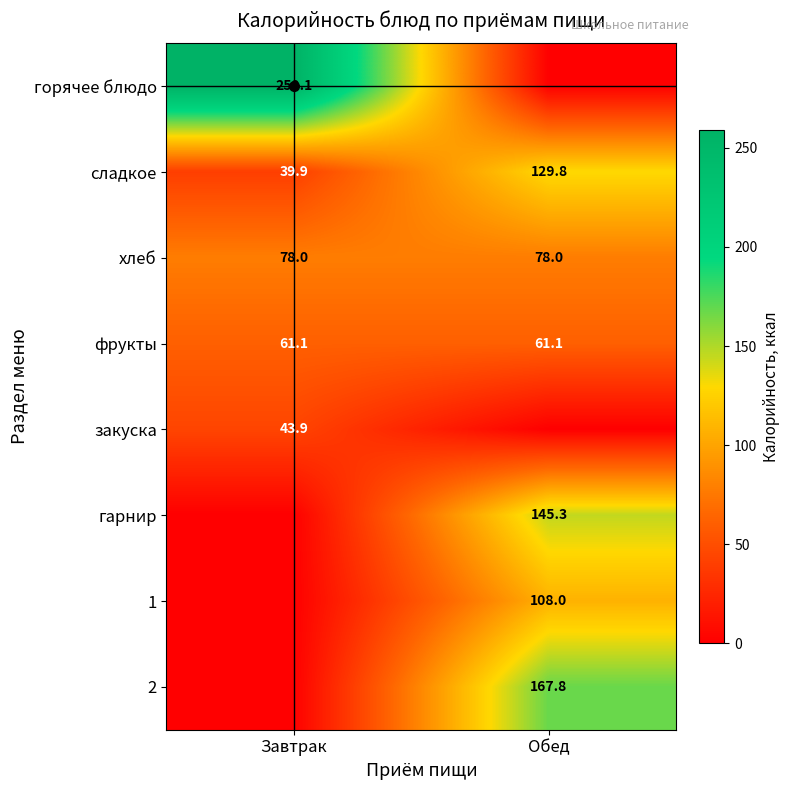

What is the sum of the хлеб values at Обед and Завтрак?

156.0